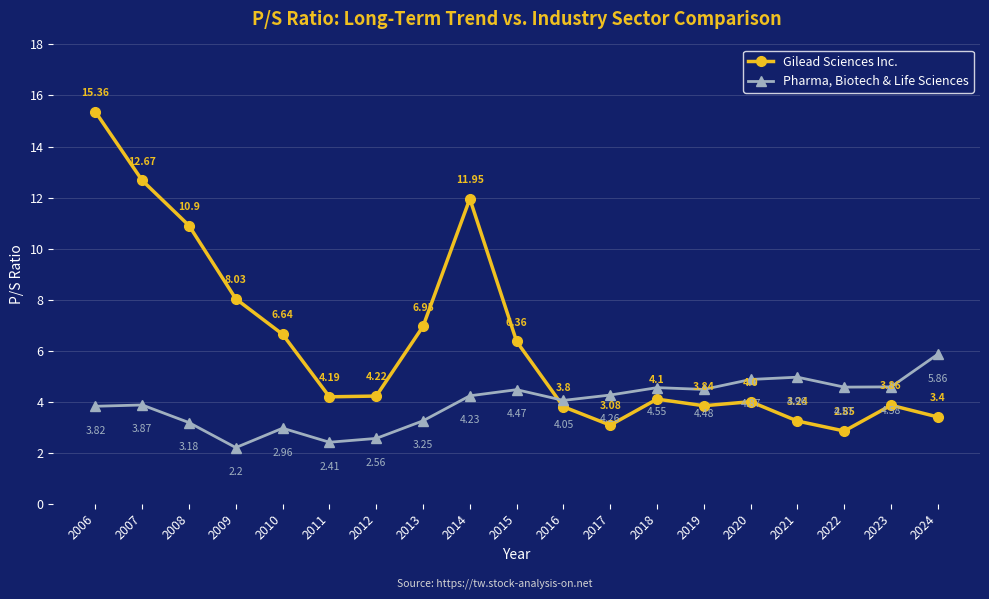

How many interior local valleys does the Pharma, Biotech & Life Sciences series have?

5